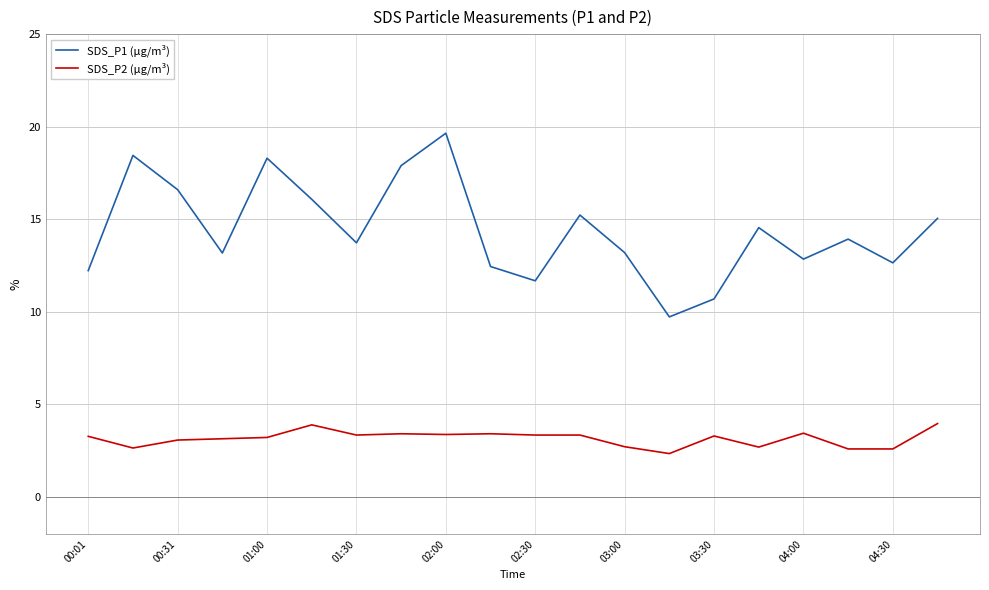

Which series has the largest range (max minus min)?

SDS_P1 (μg/m³)